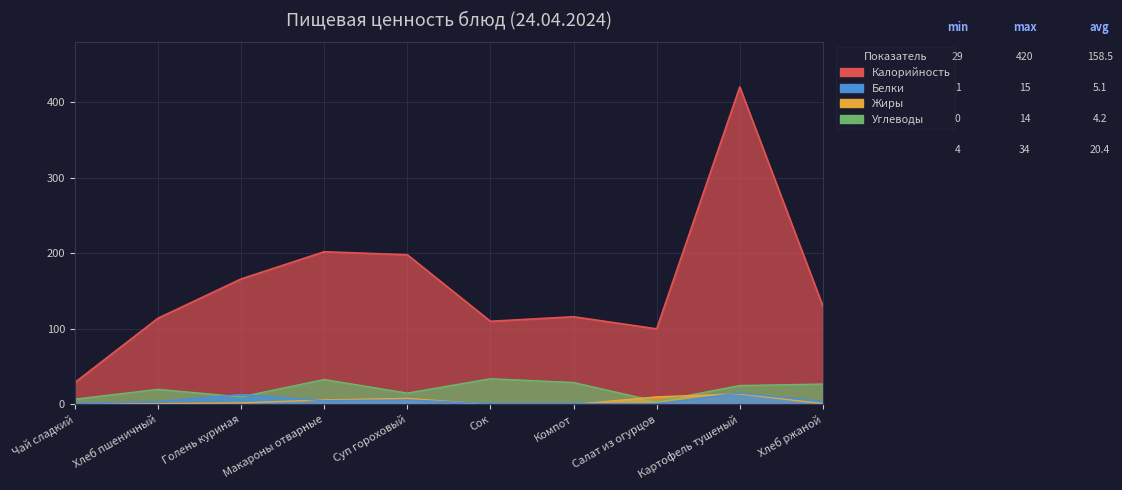

List the series in order of their peak value, lowest first.

Жиры, Белки, Углеводы, Калорийность